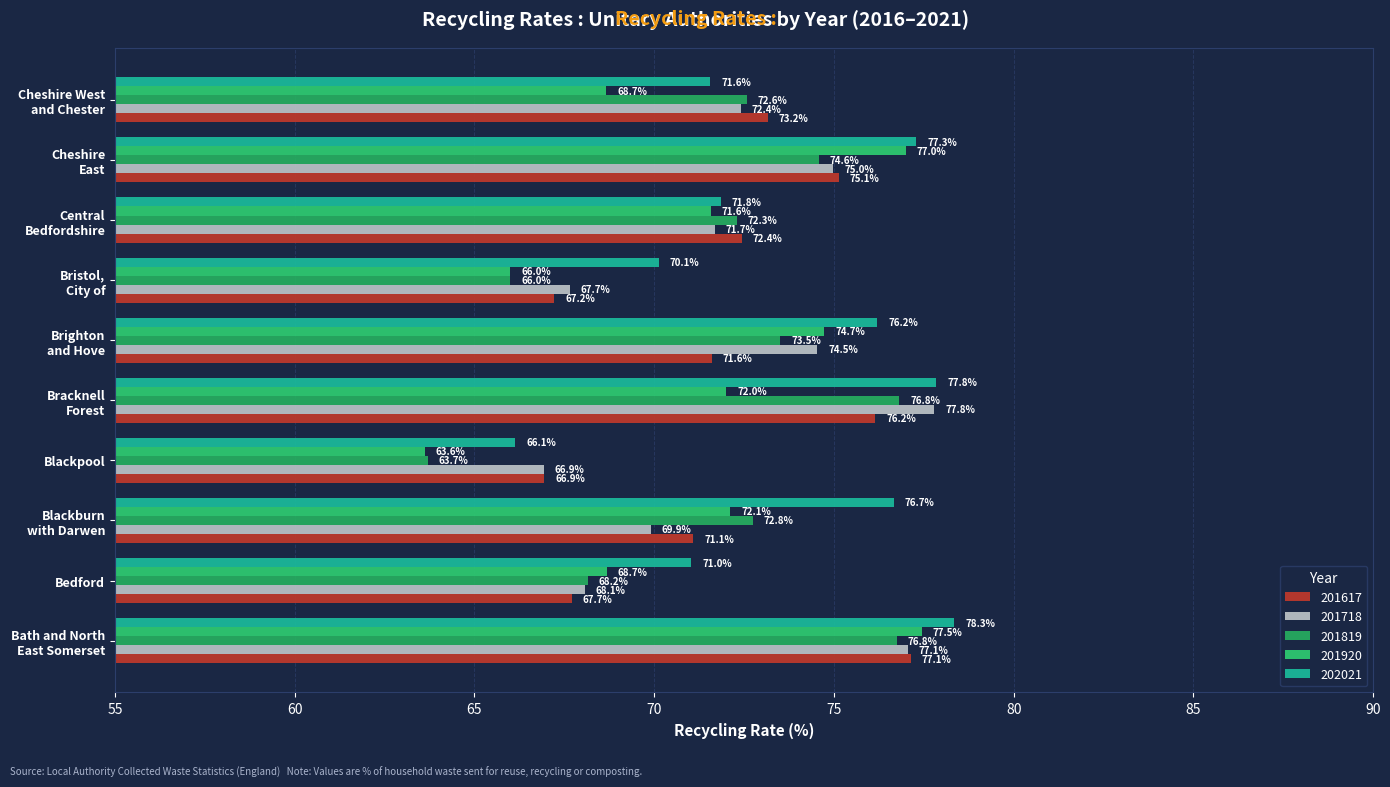

True or false: 201920 has a value of 125.3 at Bracknell
Forest.

False